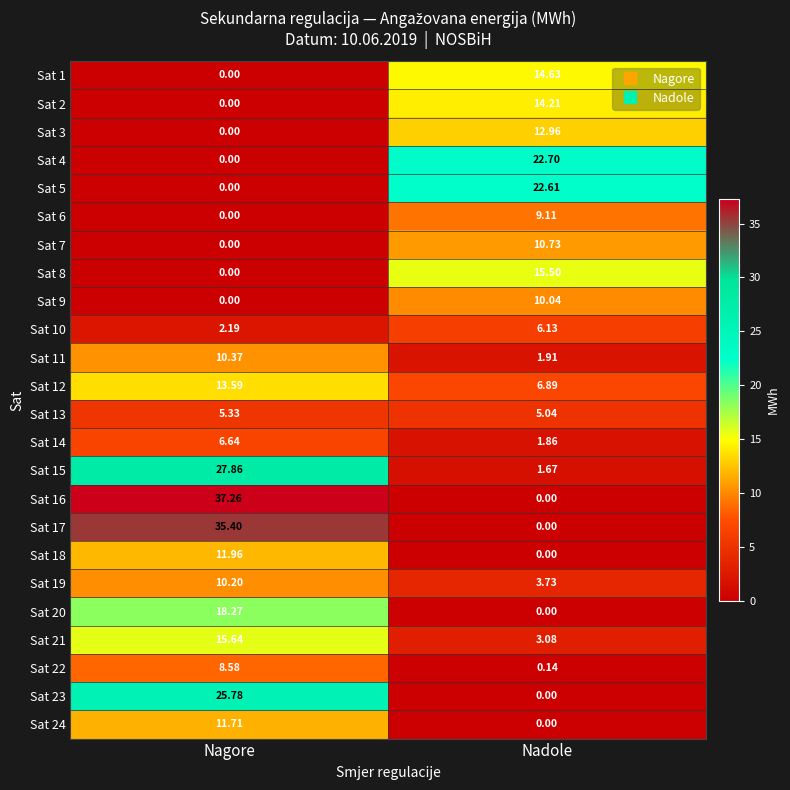

How many data points does each series have?

2